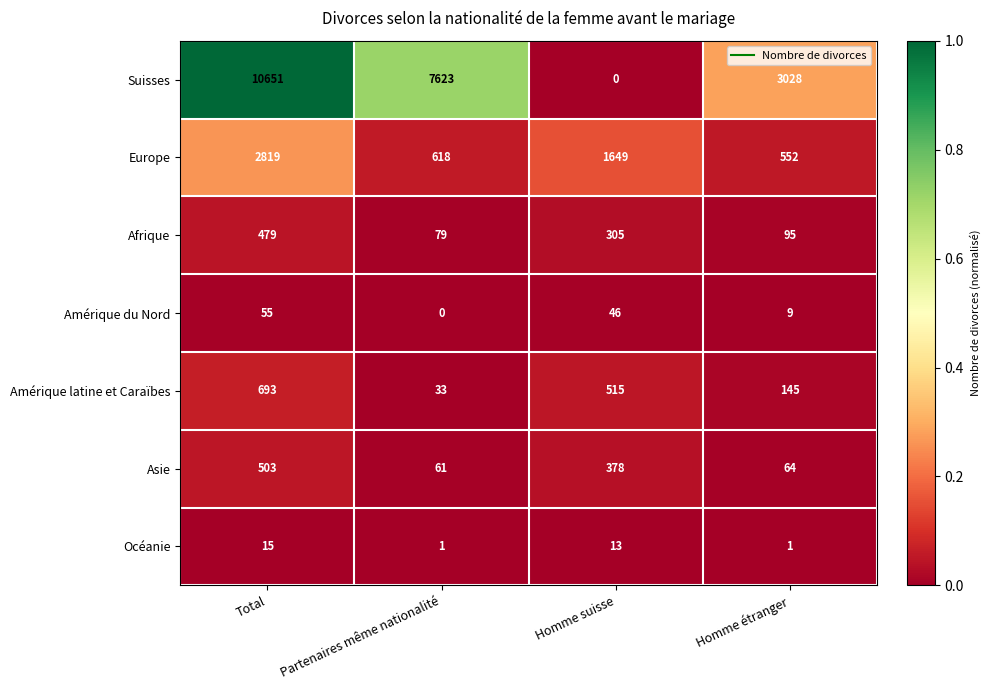

The value of Afrique at Homme suisse is 305. True or false?

True